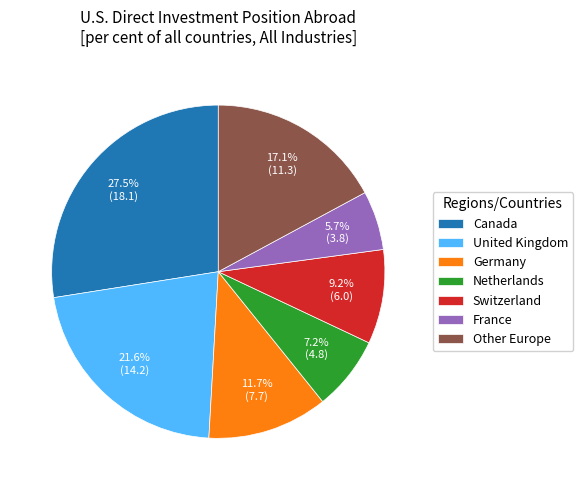

Does any single category account for the majority?

No